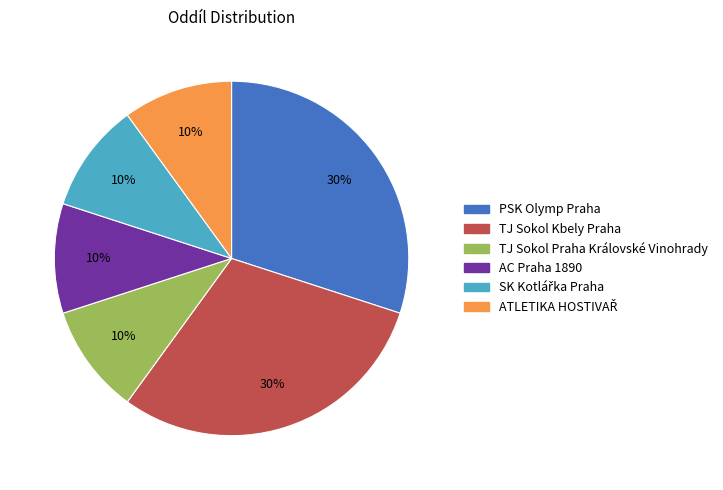

True or false: PSK Olymp Praha accounts for 30% of the total.

True